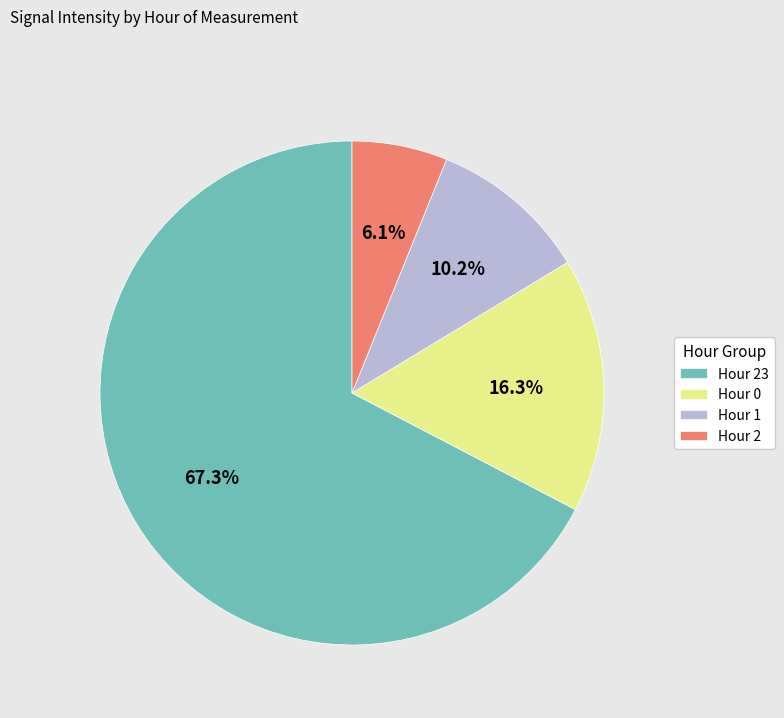

Which category has the smallest portion of the pie?

Hour 2